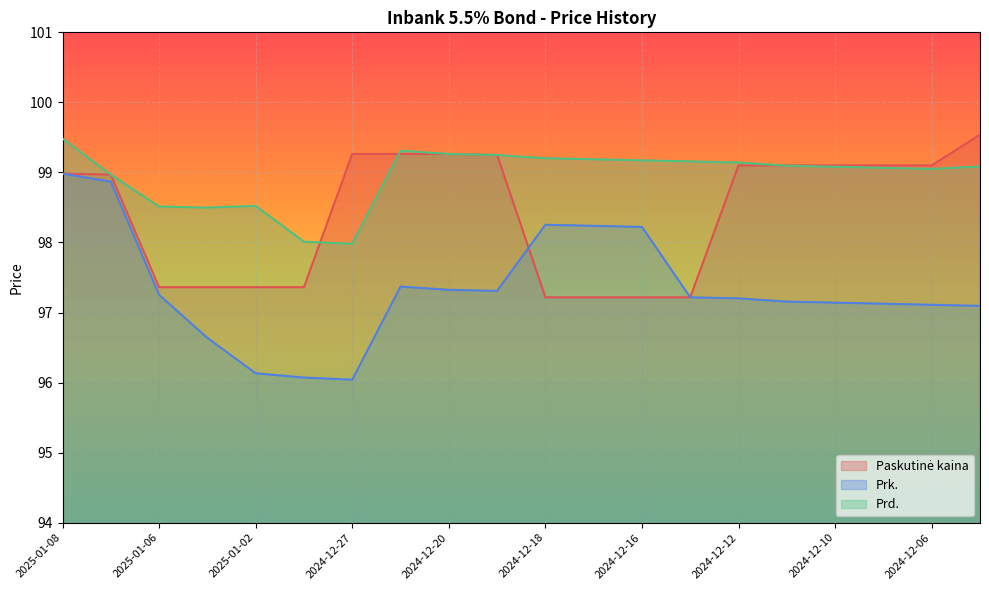

At how many categories does at least one series exceed 97?

20